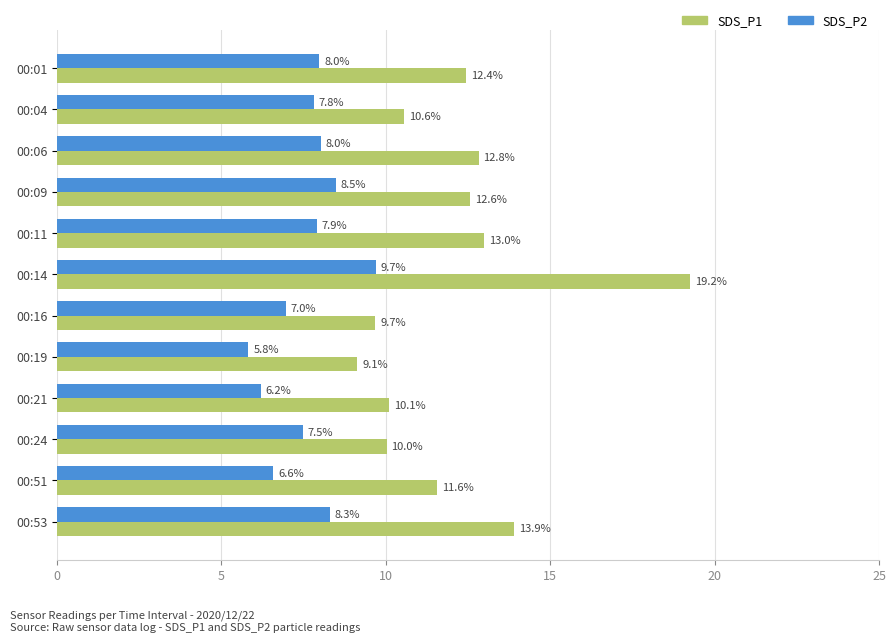

The SDS_P1 series shows 10.6 at 00:04. True or false?

True